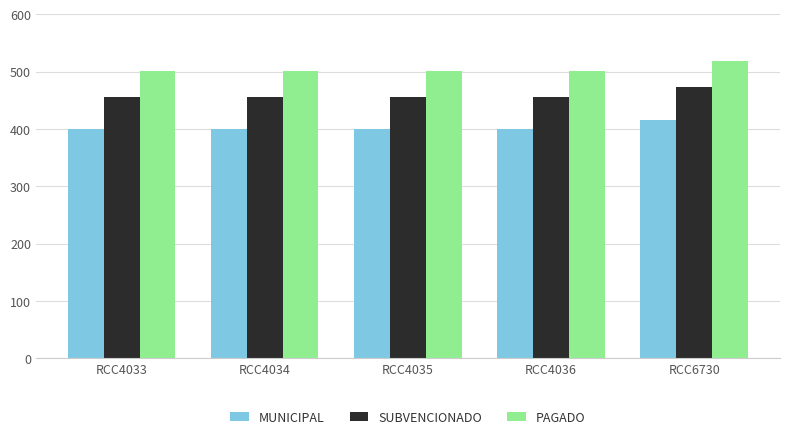

What is the value of the MUNICIPAL bar at the 1st from the left?

400.2